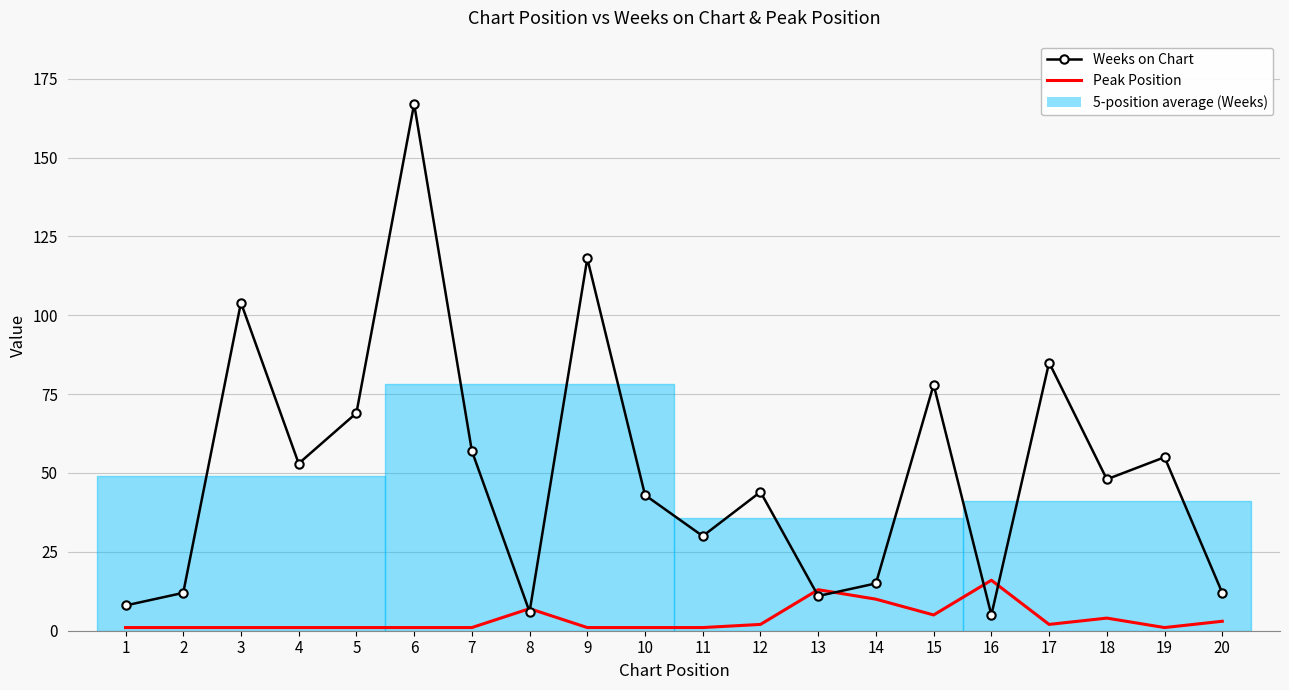

Which series has the largest range (max minus min)?

Weeks on Chart